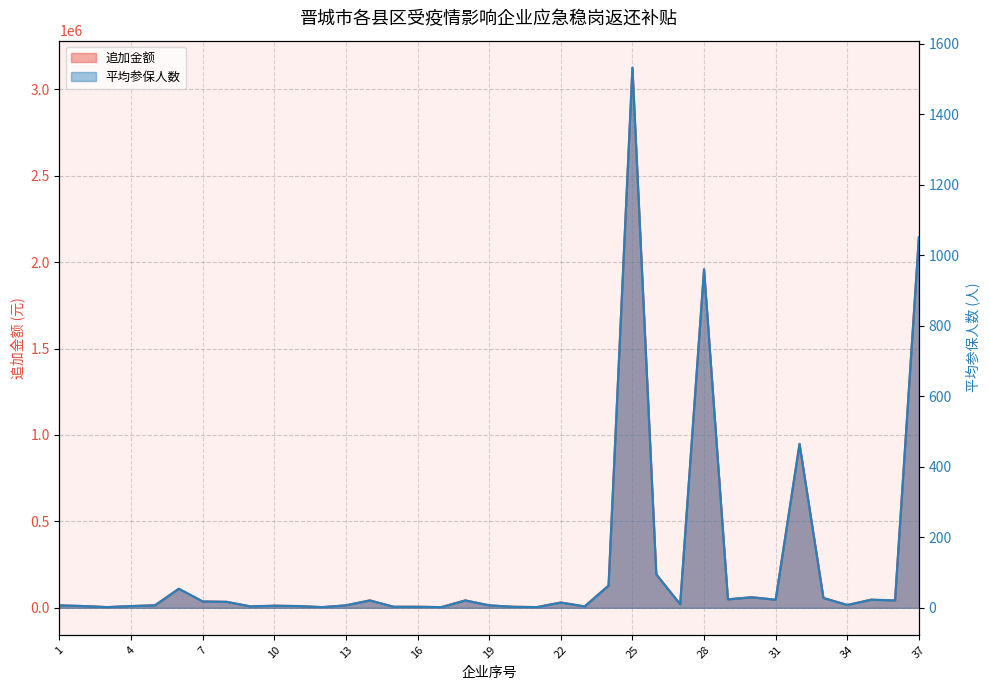

Is it true that 平均参保人数 equals 3 at 16?

True